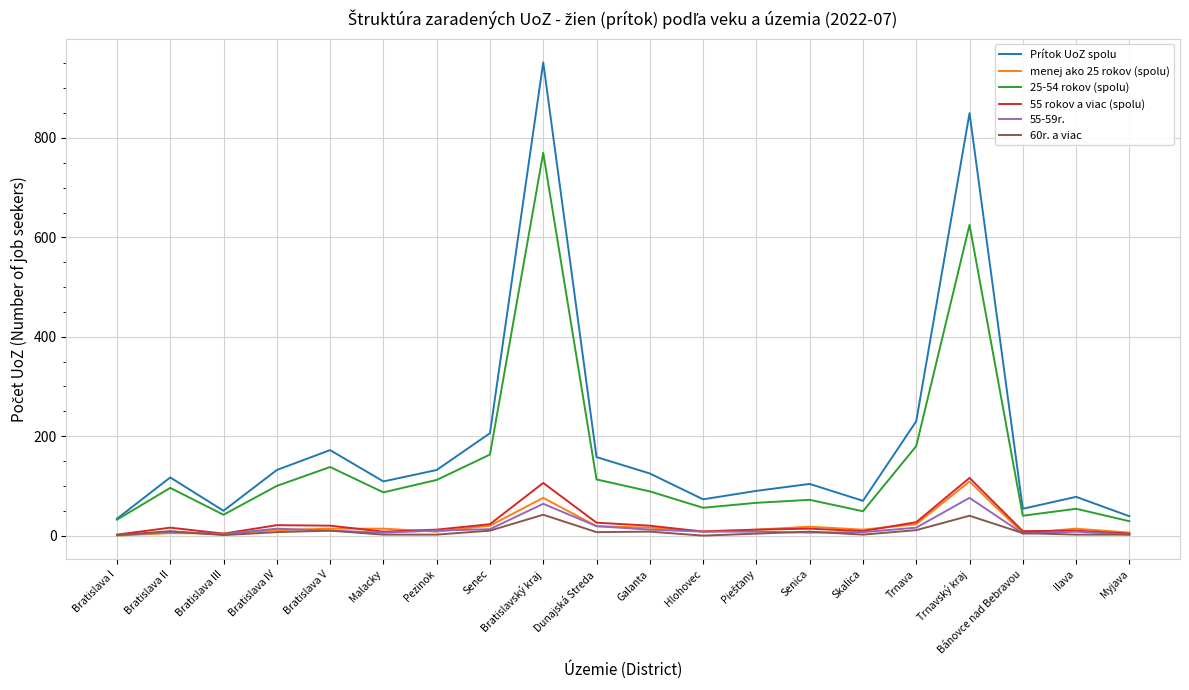

Which label corresponds to the largest value in the chart?

Bratislavský kraj